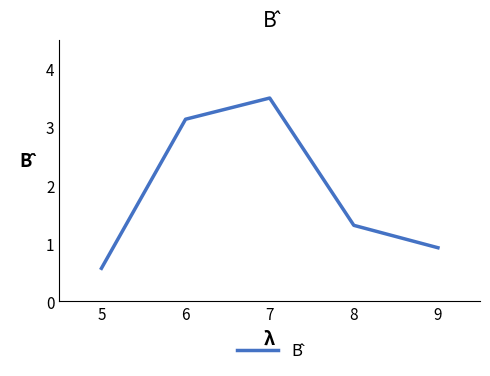

At which label is the value closest to 2?

8